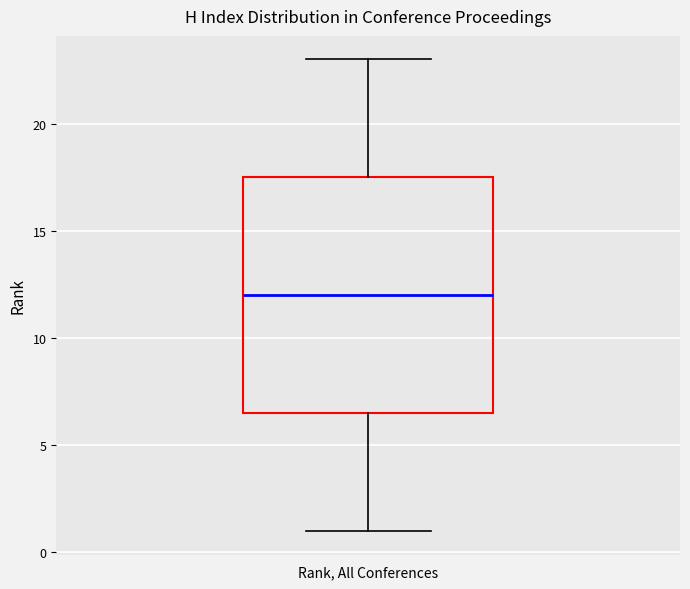

Read this box plot against the y-axis: the position of the median line, the range covered by the box, and the ends of both whiskers. The values are not printed on the chart, so give them approximately, as read against the axis.

median 12.0, box 6.5 to 17.5, whiskers 1.0 to 23.0